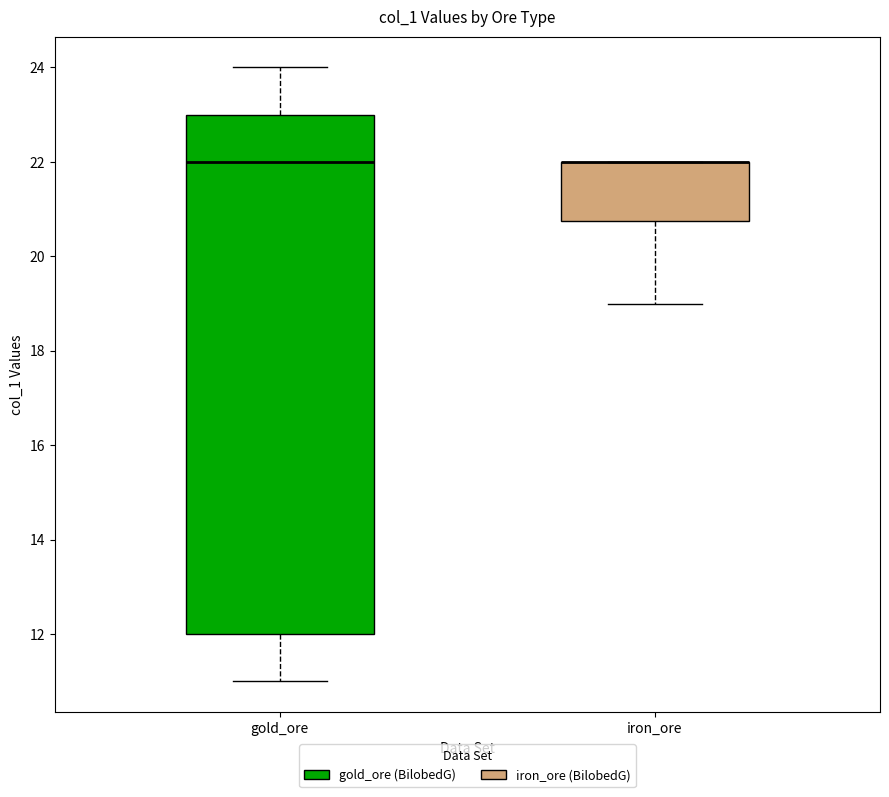

Reading left to right, read every box against the y-axis: the position of its median line, the range the box covers, and the ends of its whiskers. The values are not printed on the chart, so give them approximately, as read against the axis.

gold_ore: median 22.0, box 12.0 to 23.0, whiskers 11.0 to 24.0
iron_ore: median 22.0 (drawn on the box's upper edge), box 20.8 to 22.0, whiskers 19.0 to 22.0